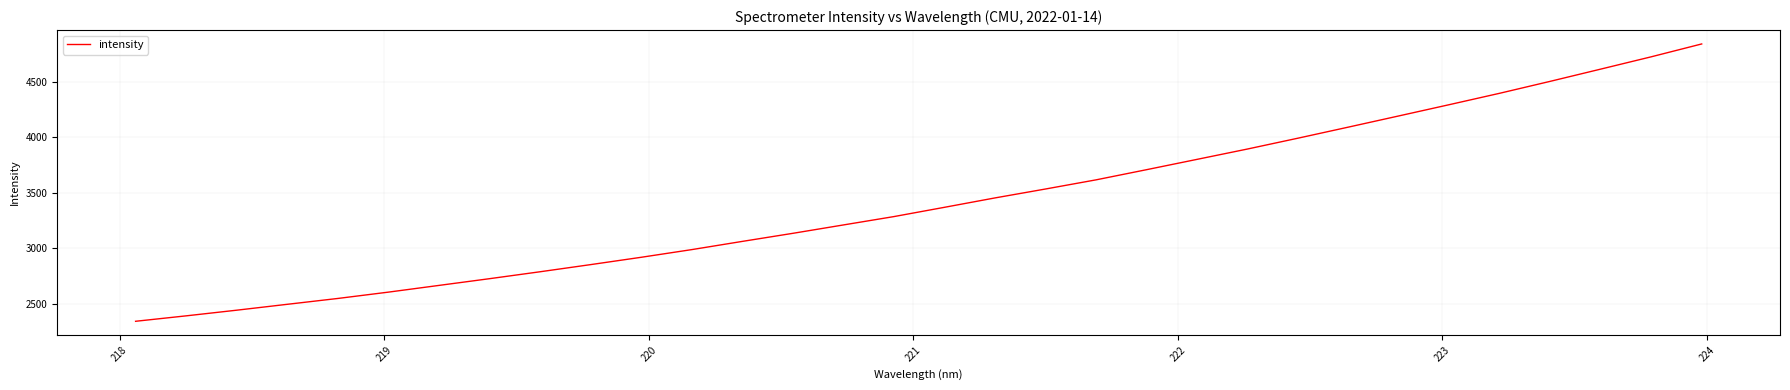

What is the maximum value shown in the chart?

4838.9